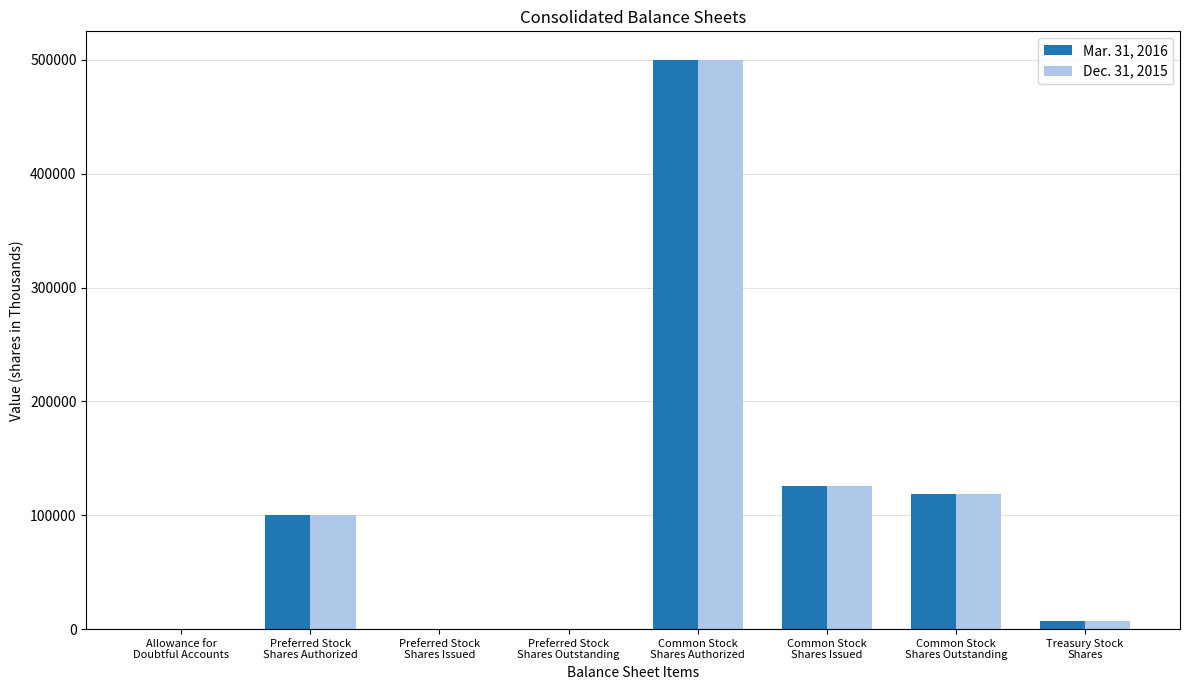

What is the maximum value shown in the chart?

500000